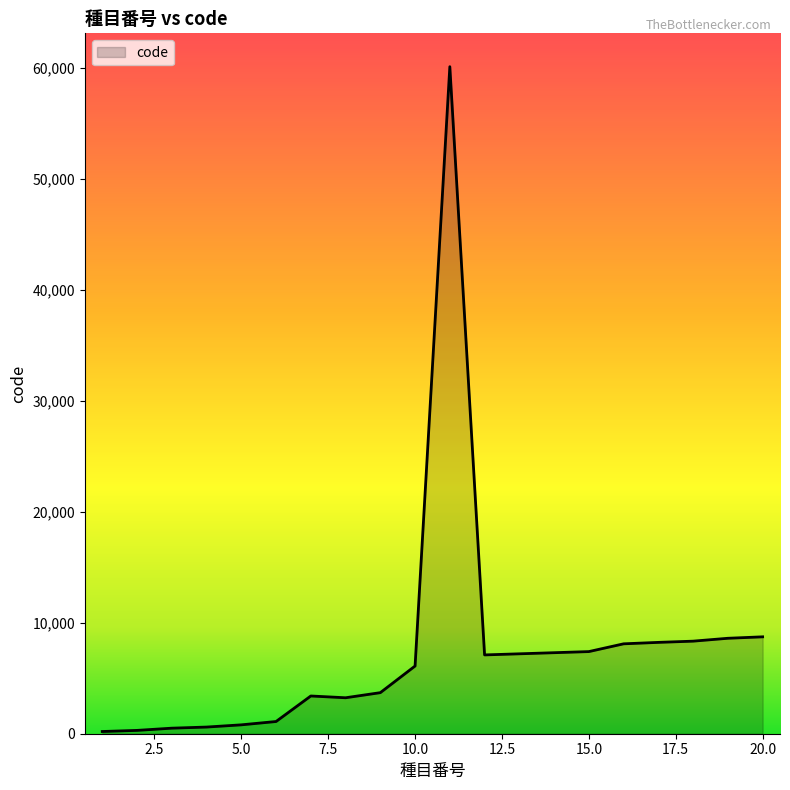

Does the chart have visible grid lines?

No